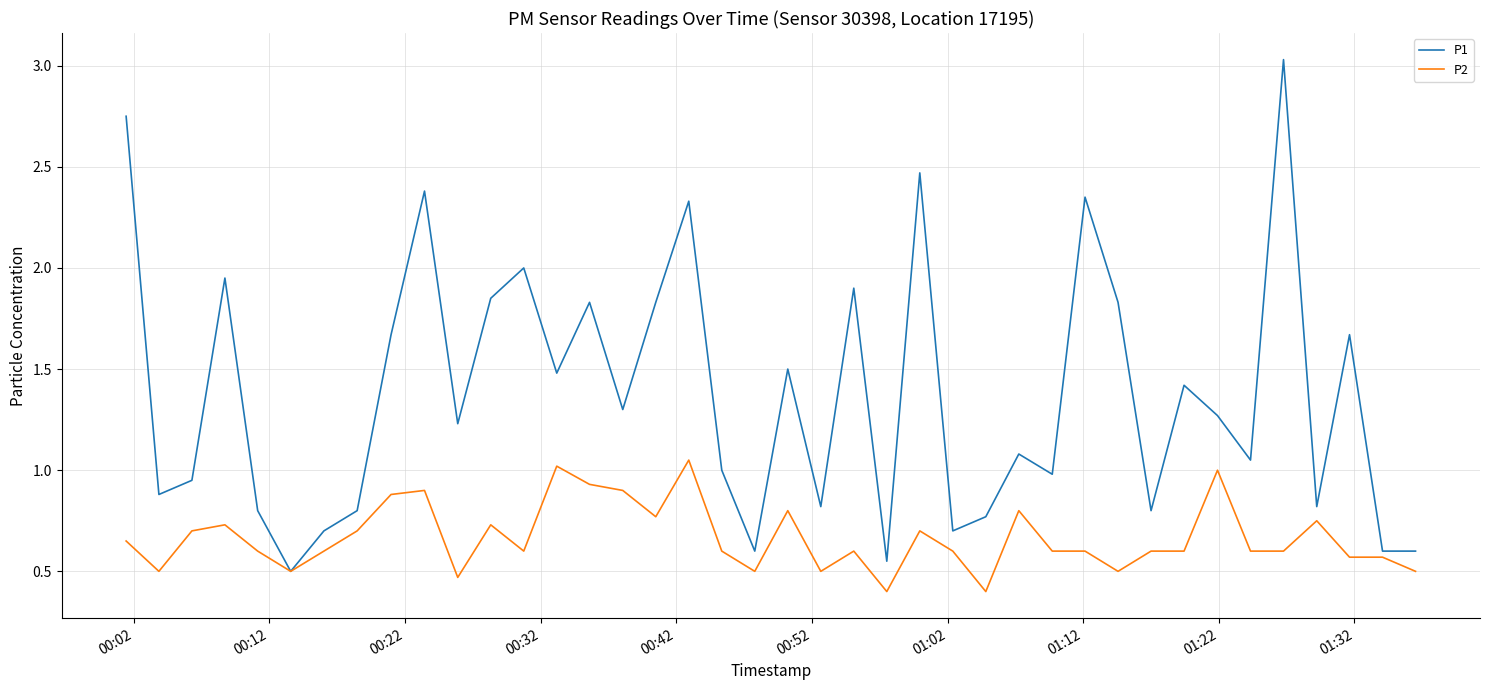

Which series has the largest total across all categories?

P1